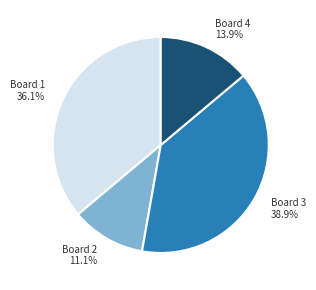

To the nearest percent, what portion does Board 2 represent?

11%